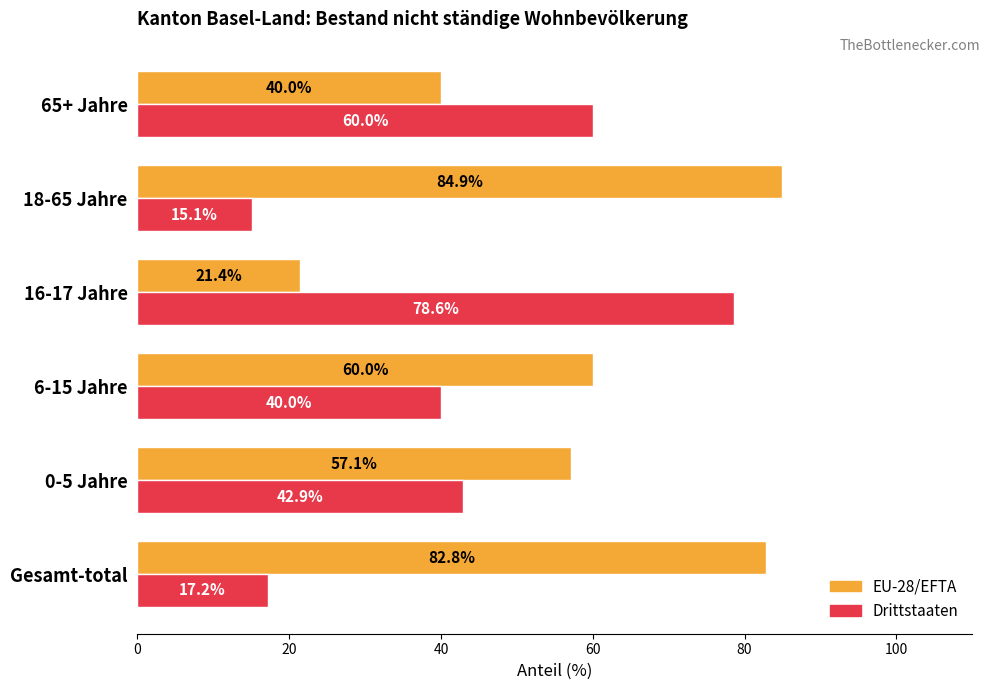

Count the number of data series in this chart.

2